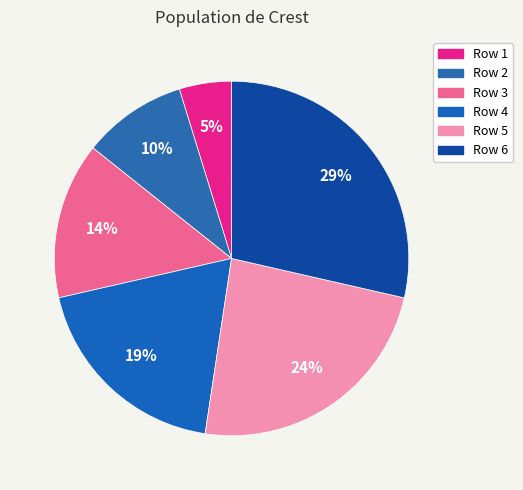

What is the largest slice in the pie chart?

Row 6